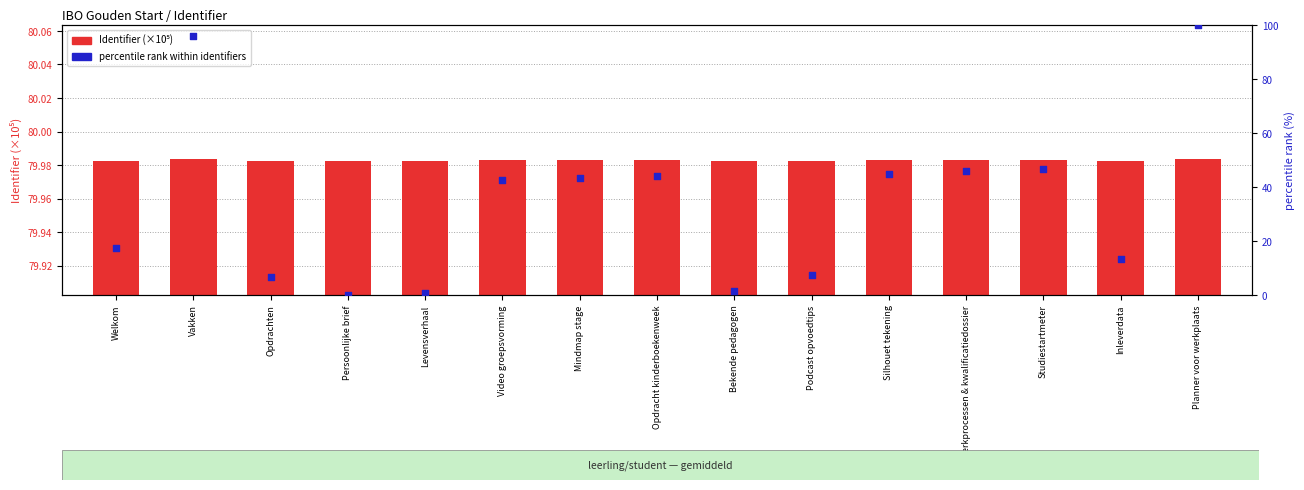

What are all the series names shown in the legend?

Identifier (x10⁵), percentile rank within identifiers